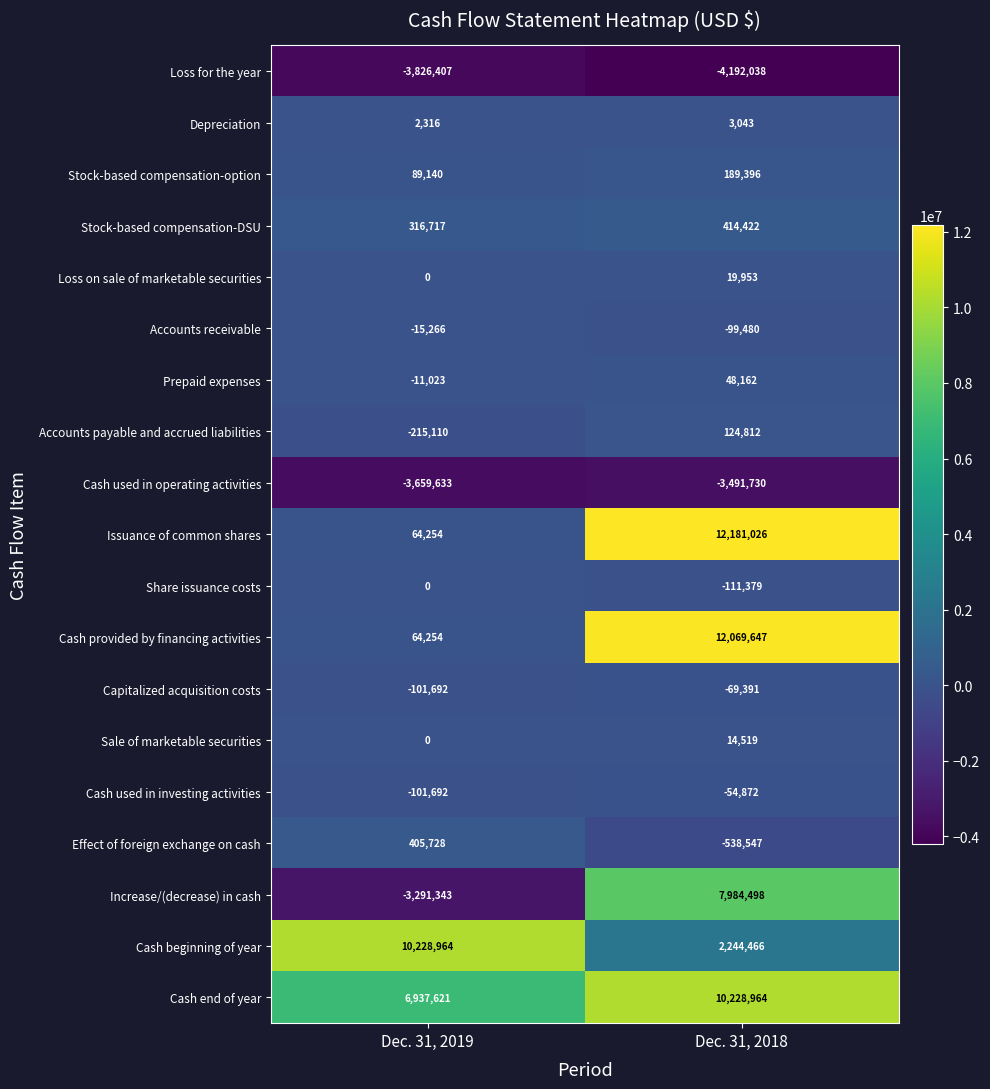

What is the difference between the maximum and minimum values in the Depreciation series?

727